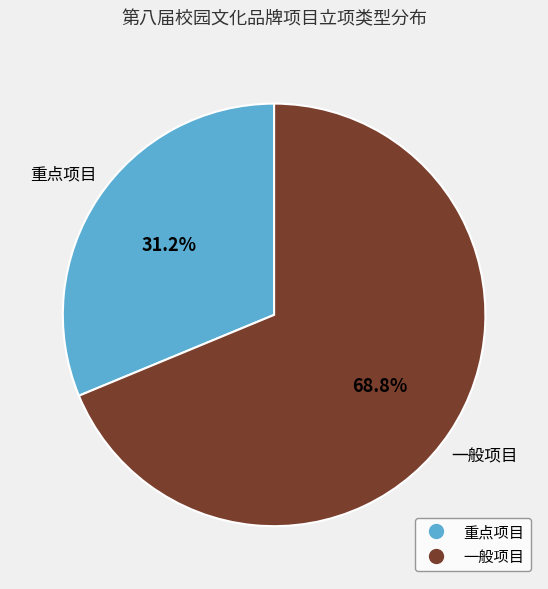

Which slice represents more than half of the pie?

一般项目